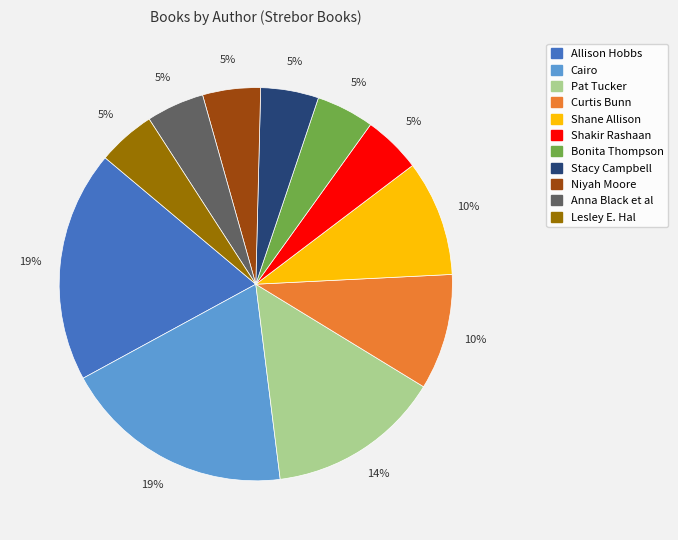

Combined, do Stacy Campbell and Niyah Moore account for over 50%?

No